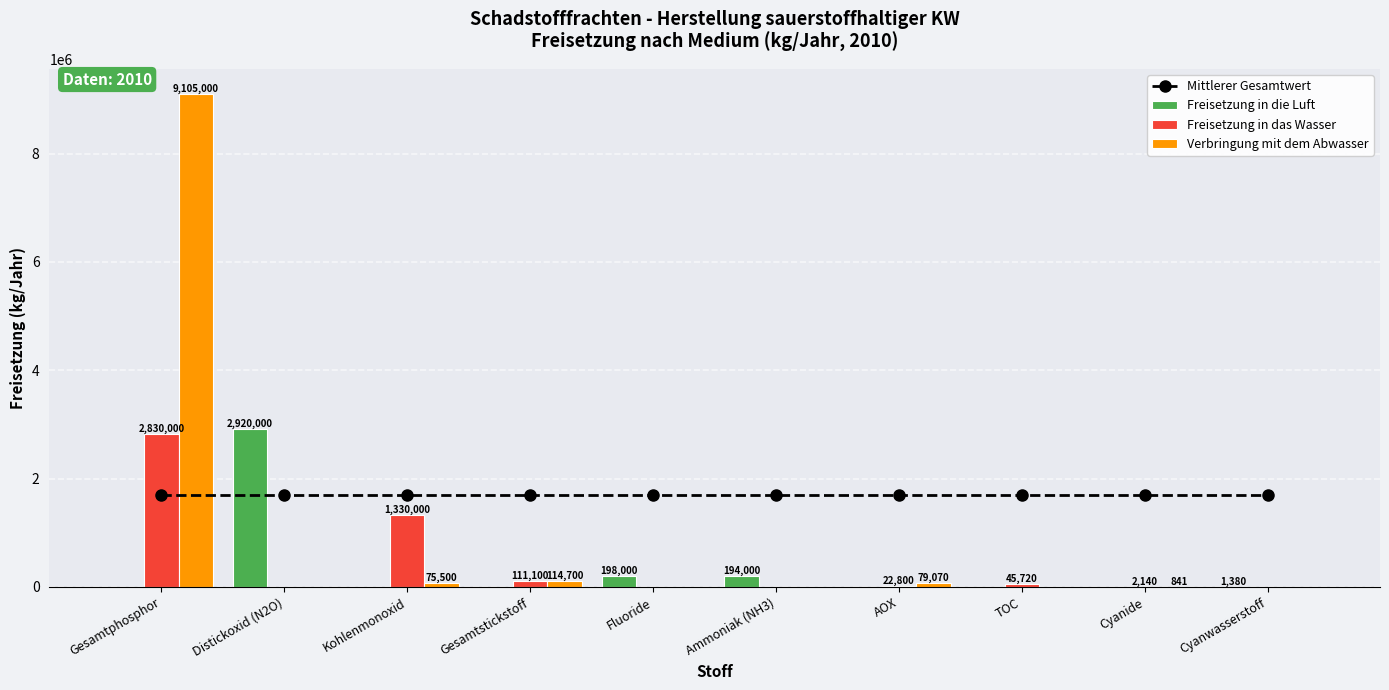

At Distickoxid (N2O), list the series in order from largest to smallest.

Freisetzung in die Luft, Mittlerer Gesamtwert, Freisetzung in das Wasser, Verbringung mit dem Abwasser